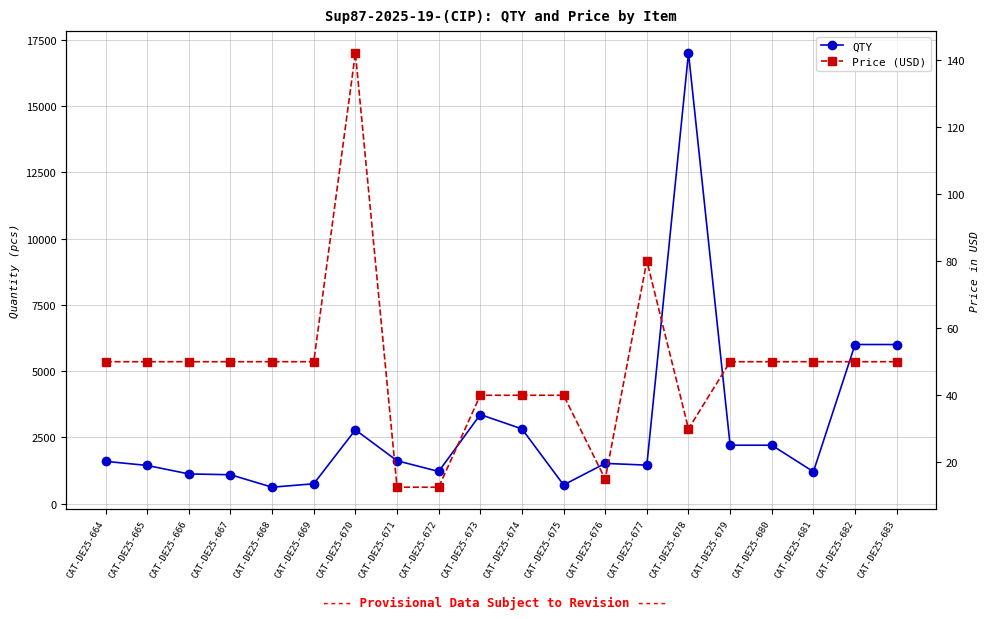

How many data points in QTY are above 1595?

9